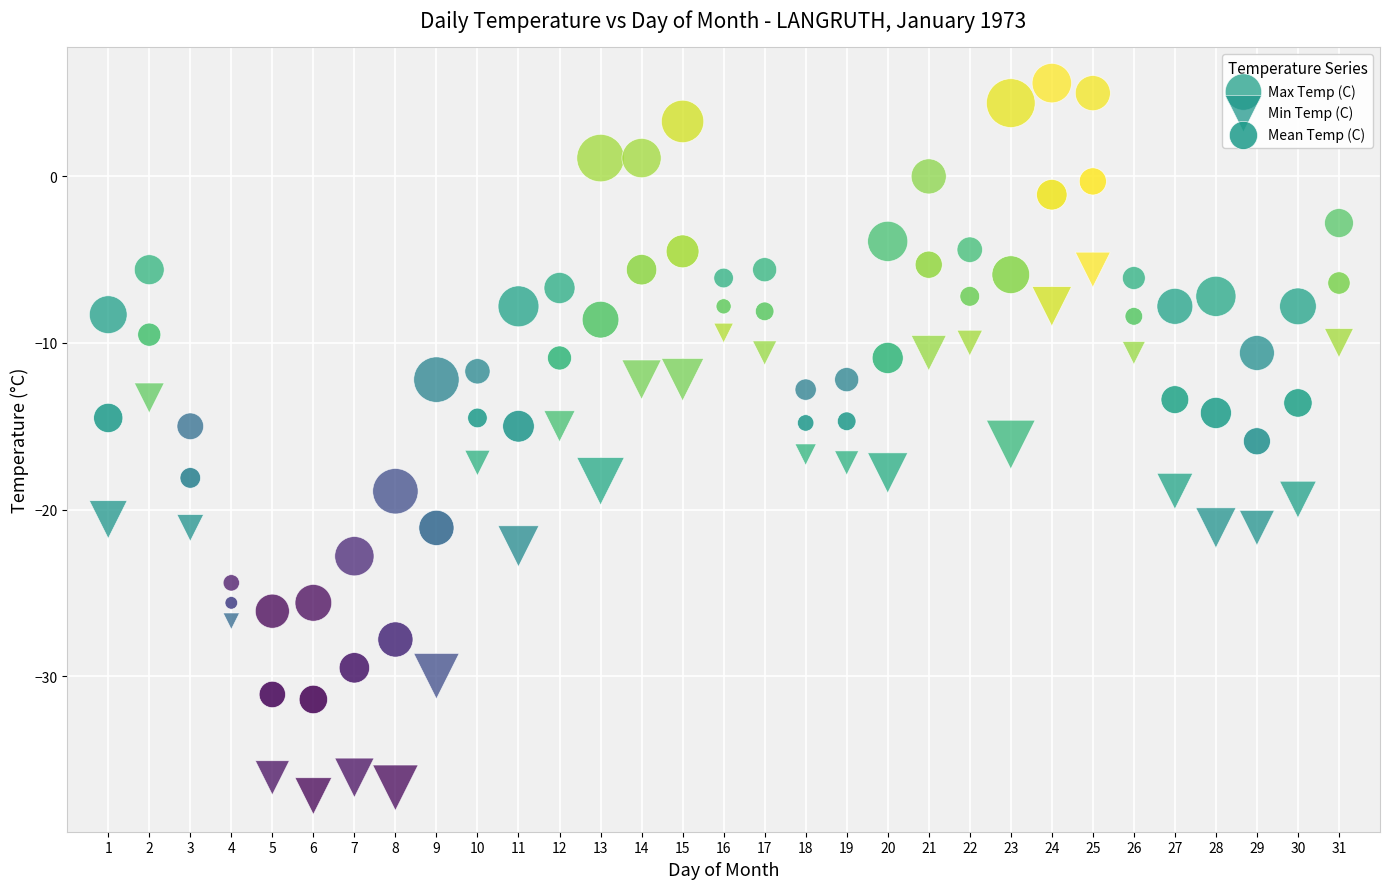

Across all data points, what is the range of Y values (max minus min)?

42.8